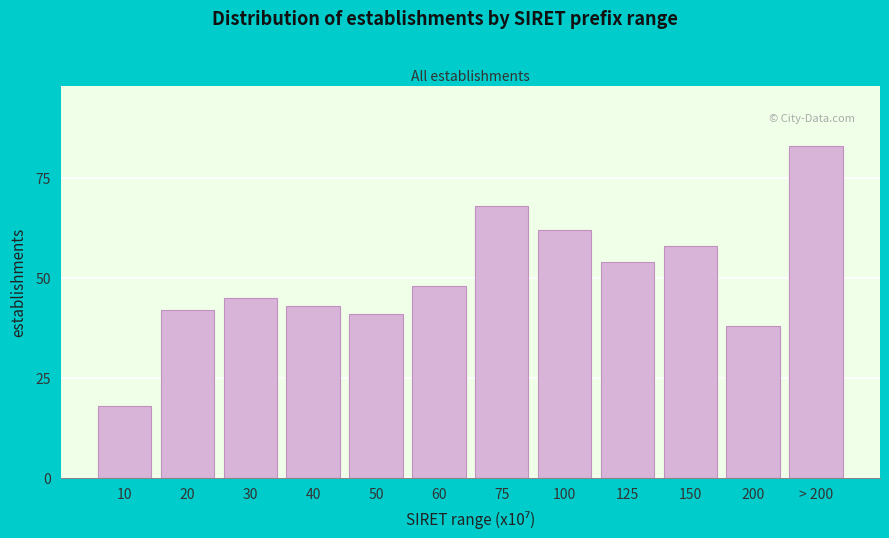

Reading left to right, extract all data points from this chart.

10=18	20=42	30=45	40=43	50=41	60=48	75=68	100=62	125=54	150=58	200=38	> 200=83